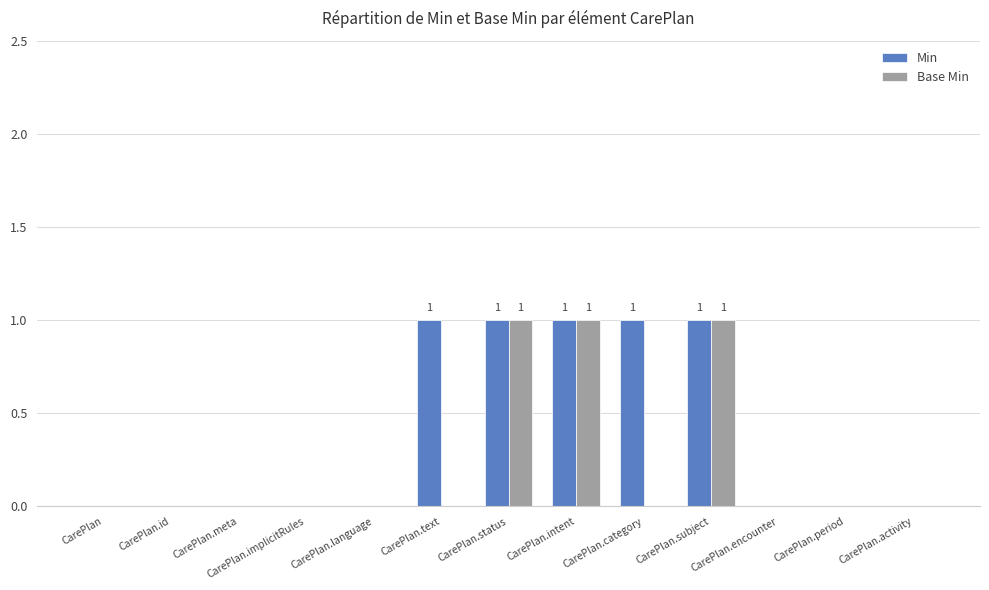

The Base Min series shows 0 at CarePlan.period. True or false?

True